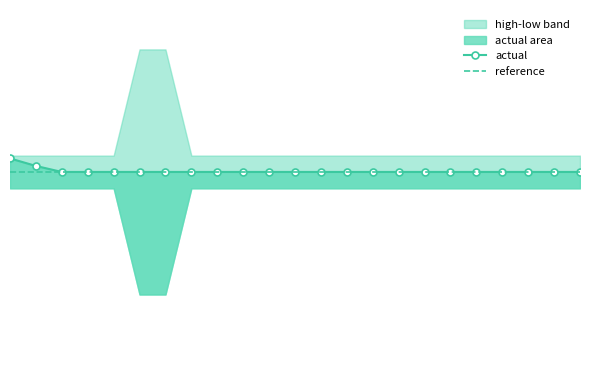

The actual series shows 4311.5 at 13. True or false?

True